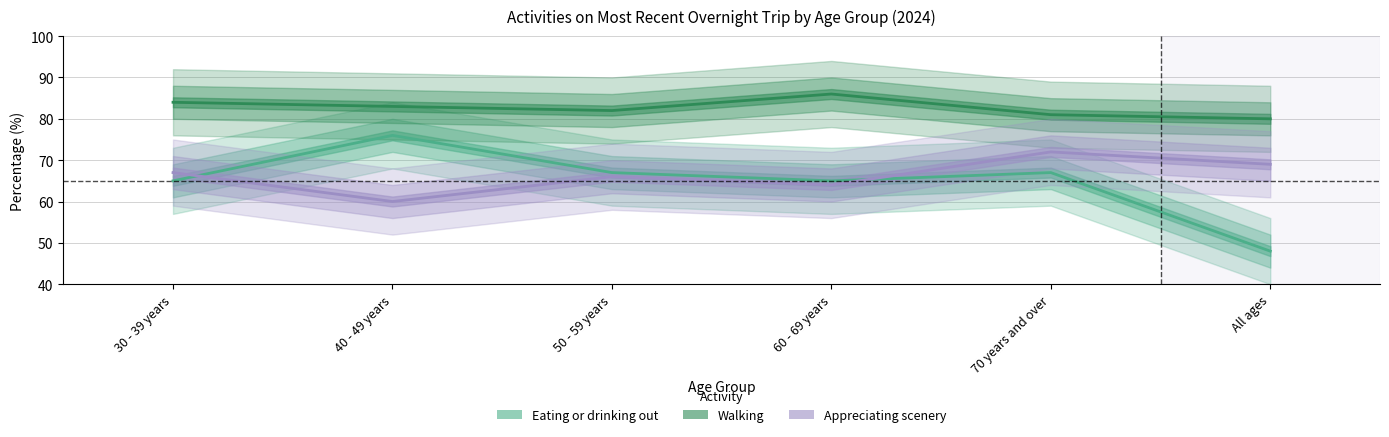

How many Walking values are between 81 and 84?

4